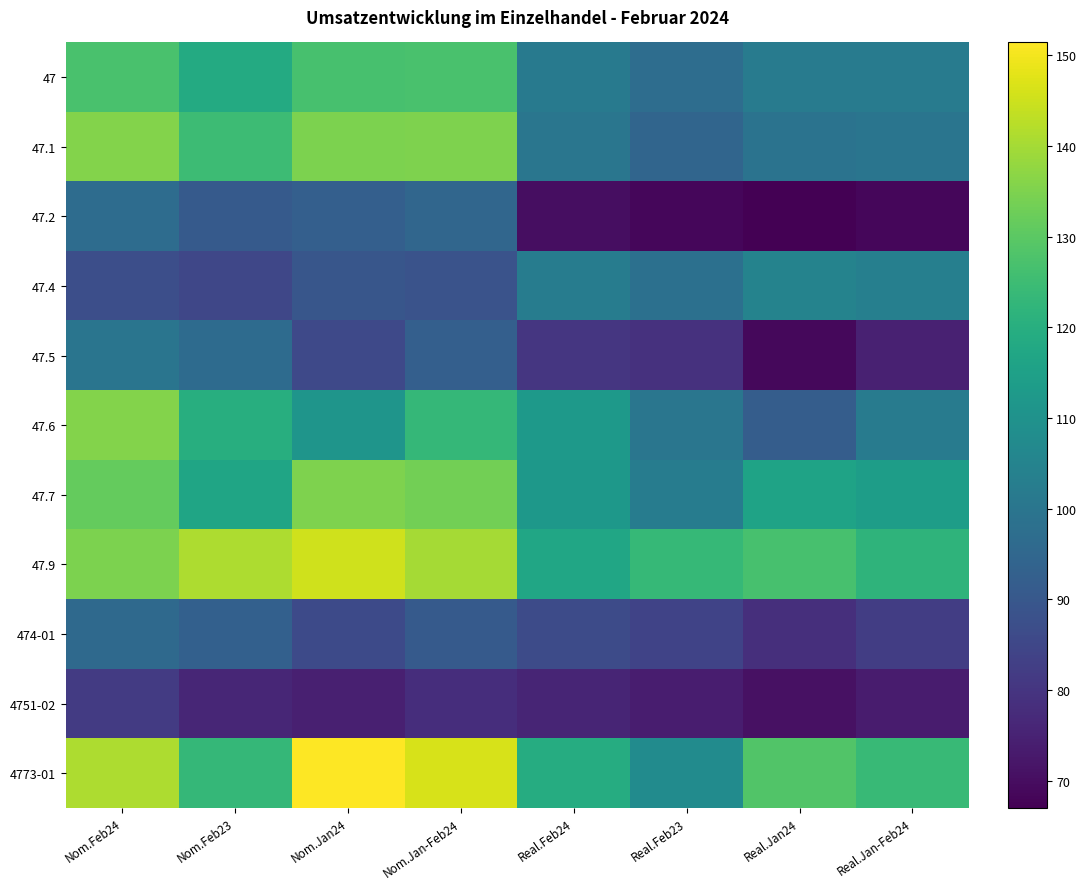

Reading right to left, list all the values displayed in this chart.

47: Real.Jan-Feb24=102.0	Real.Jan24=102.0	Real.Feb23=97.1	Real.Feb24=101.9	Nom.Jan-Feb24=127.1	Nom.Jan24=126.8	Nom.Feb23=118.6	Nom.Feb24=127.3
47.1: Real.Jan-Feb24=99.7	Real.Jan24=99.3	Real.Feb23=94.4	Real.Feb24=100.0	Nom.Jan-Feb24=135.1	Nom.Jan24=134.6	Nom.Feb23=124.9	Nom.Feb24=135.6
47.2: Real.Jan-Feb24=68.5	Real.Jan24=67.0	Real.Feb23=68.6	Real.Feb24=70.0	Nom.Jan-Feb24=94.7	Nom.Jan24=92.6	Nom.Feb23=91.0	Nom.Feb24=96.7
47.4: Real.Jan-Feb24=103.5	Real.Jan24=104.7	Real.Feb23=98.1	Real.Feb24=102.3	Nom.Jan-Feb24=88.5	Nom.Jan24=89.6	Nom.Feb23=85.0	Nom.Feb24=87.4
47.5: Real.Jan-Feb24=74.6	Real.Jan24=68.8	Real.Feb23=78.9	Real.Feb24=80.4	Nom.Jan-Feb24=92.6	Nom.Jan24=85.5	Nom.Feb23=96.6	Nom.Feb24=99.7
47.6: Real.Jan-Feb24=102.2	Real.Jan24=91.9	Real.Feb23=100.0	Real.Feb24=112.6	Nom.Jan-Feb24=123.3	Nom.Jan24=110.9	Nom.Feb23=120.0	Nom.Feb24=135.6
47.7: Real.Jan-Feb24=113.9	Real.Jan24=115.8	Real.Feb23=102.6	Real.Feb24=112.1	Nom.Jan-Feb24=133.3	Nom.Jan24=135.2	Nom.Feb23=116.5	Nom.Feb24=131.5
47.9: Real.Jan-Feb24=122.0	Real.Jan24=127.0	Real.Feb23=123.7	Real.Feb24=117.0	Nom.Jan-Feb24=139.9	Nom.Jan24=145.3	Nom.Feb23=141.1	Nom.Feb24=134.6
474-01: Real.Jan-Feb24=82.3	Real.Jan24=78.3	Real.Feb23=84.0	Real.Feb24=86.2	Nom.Jan-Feb24=90.8	Nom.Jan24=85.9	Nom.Feb23=92.8	Nom.Feb24=95.7
4751-02: Real.Jan-Feb24=73.3	Real.Jan24=70.7	Real.Feb23=73.6	Real.Feb24=75.9	Nom.Jan-Feb24=78.1	Nom.Jan24=74.4	Nom.Feb23=76.0	Nom.Feb24=81.8
4773-01: Real.Jan-Feb24=123.9	Real.Jan24=128.5	Real.Feb23=107.7	Real.Feb24=119.4	Nom.Jan-Feb24=146.2	Nom.Jan24=151.4	Nom.Feb23=123.1	Nom.Feb24=140.9